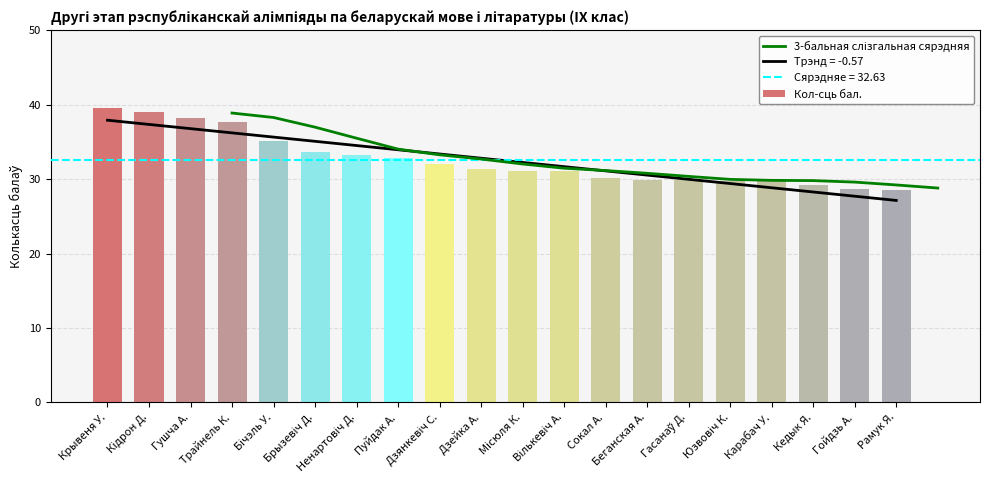

What is the highest value of the Кол-сць бал. series?

39.5